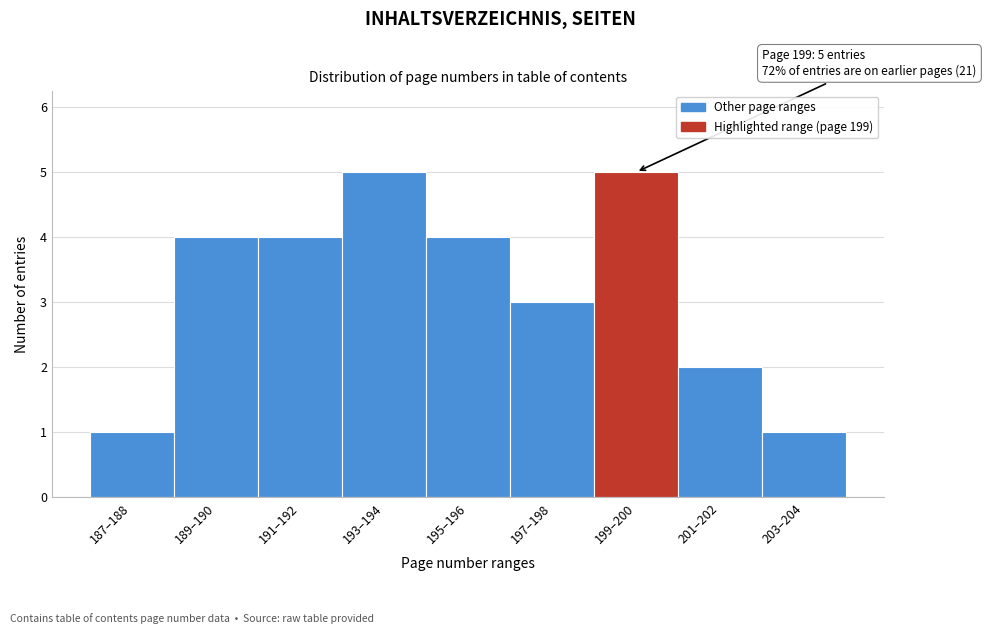

Reading left to right, extract all data points from this chart.

1	4	4	5	4	3	5	2	1